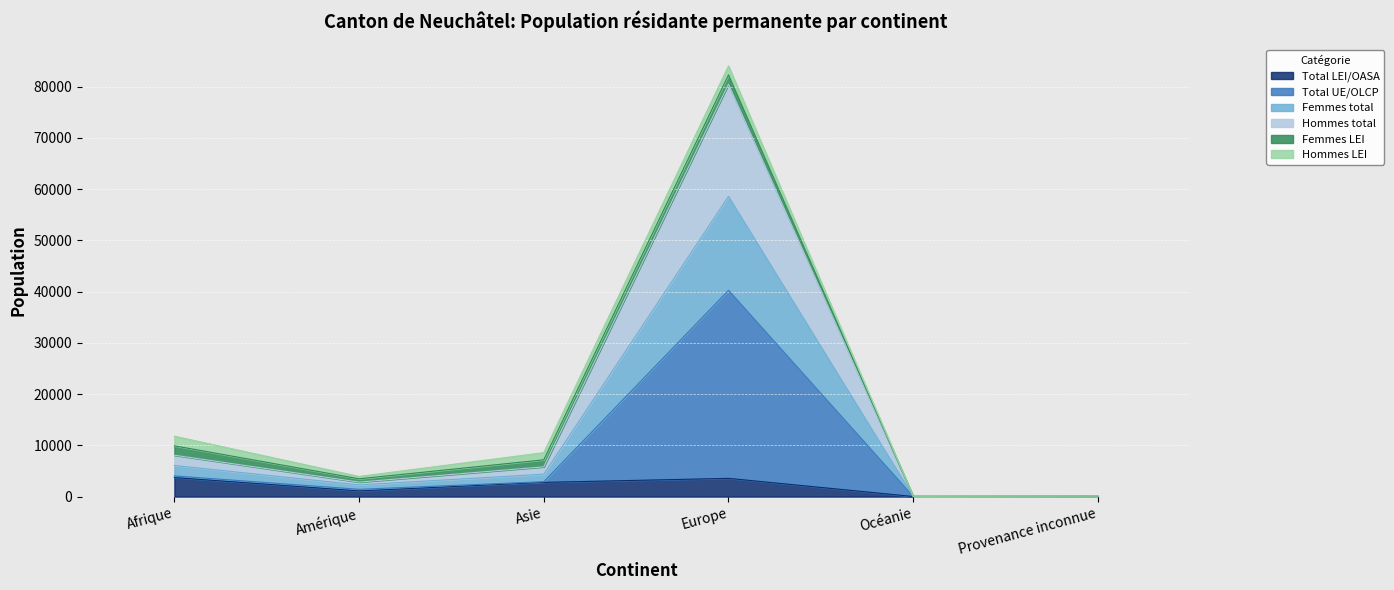

Does the chart display data point markers on the line(s)?

No